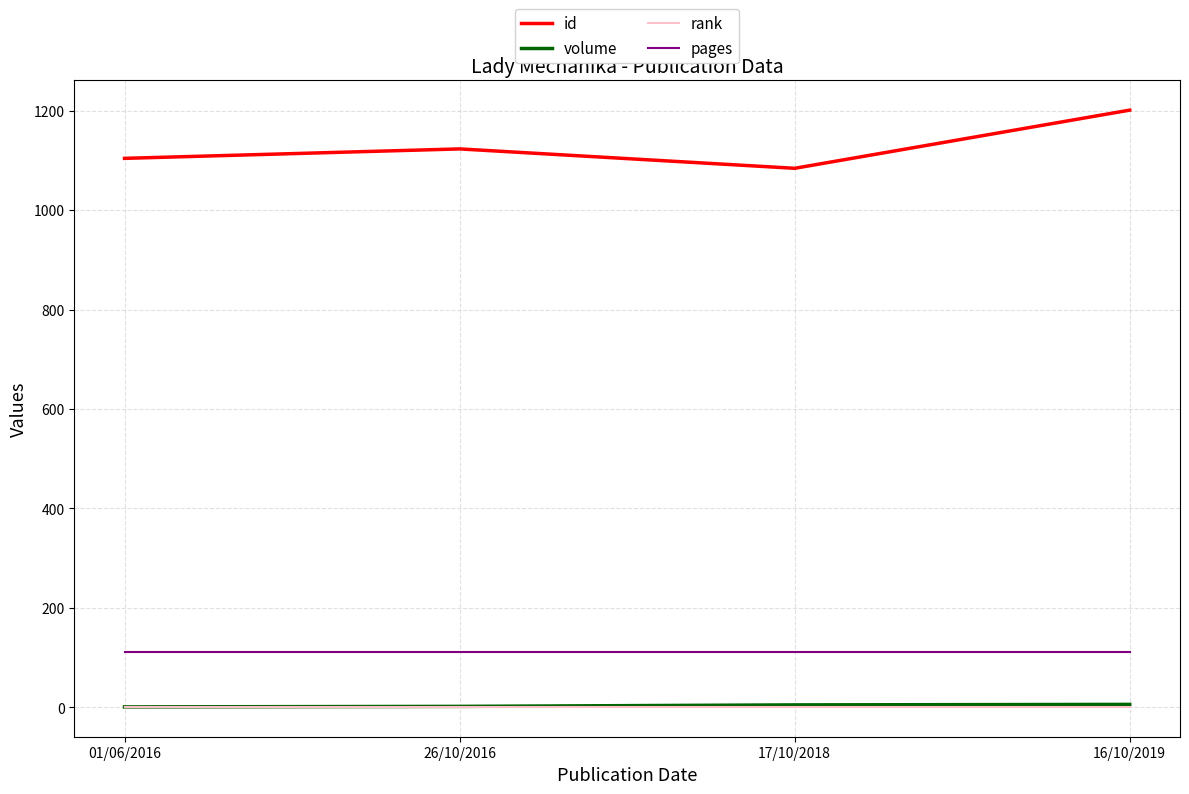

True or false: id and pages intersect in this chart.

False